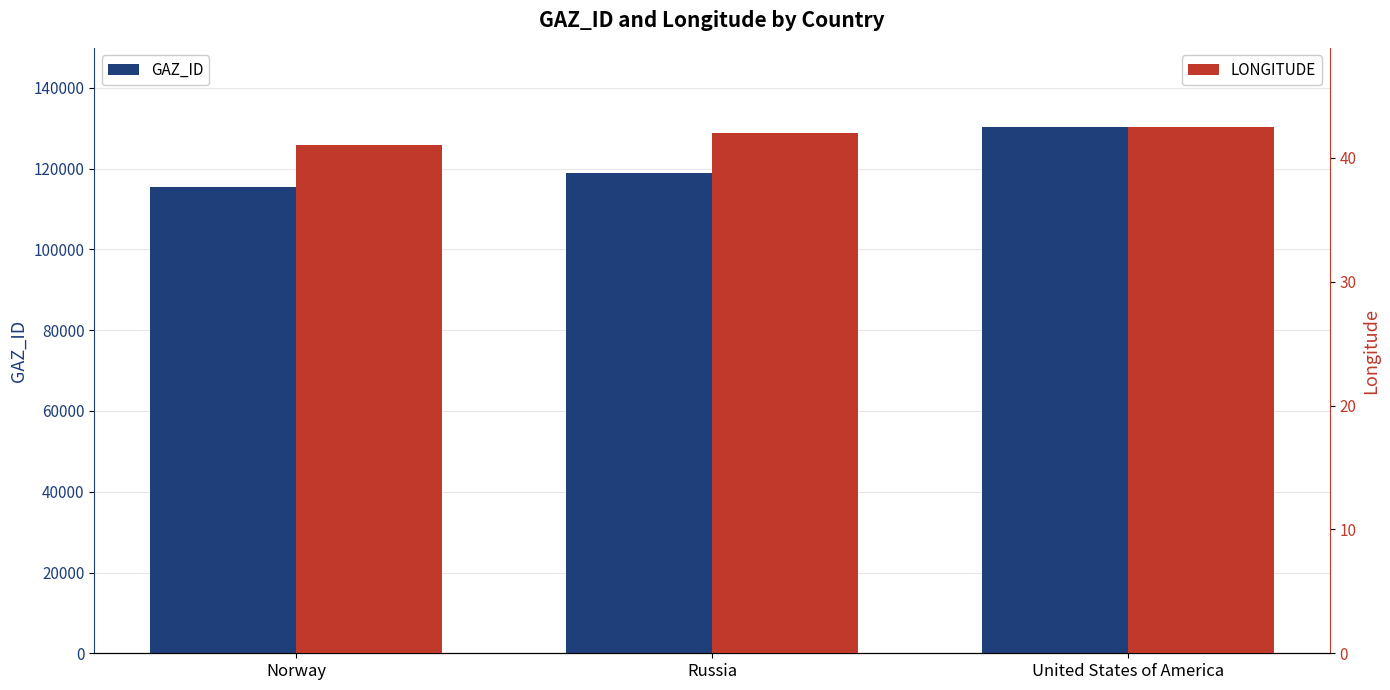

Reading right to left, extract all data points from this chart.

GAZ_ID: 130372.0	118890.0	115472.0
LONGITUDE: 42.5	42.0	41.0